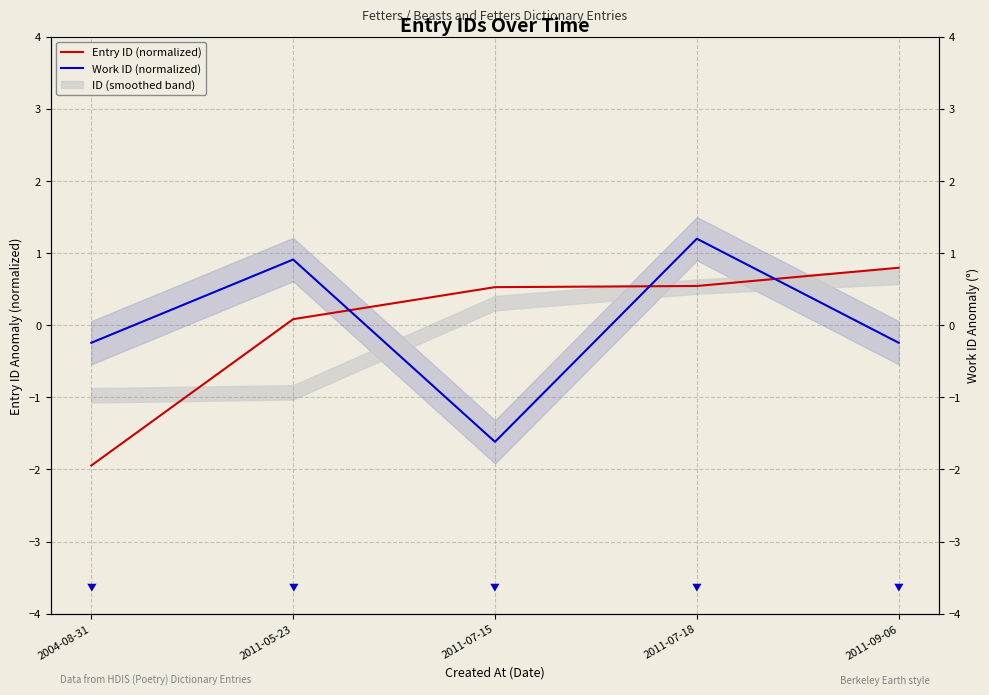

What is the difference between the maximum and minimum values in the Work ID (normalized) series?

2.8